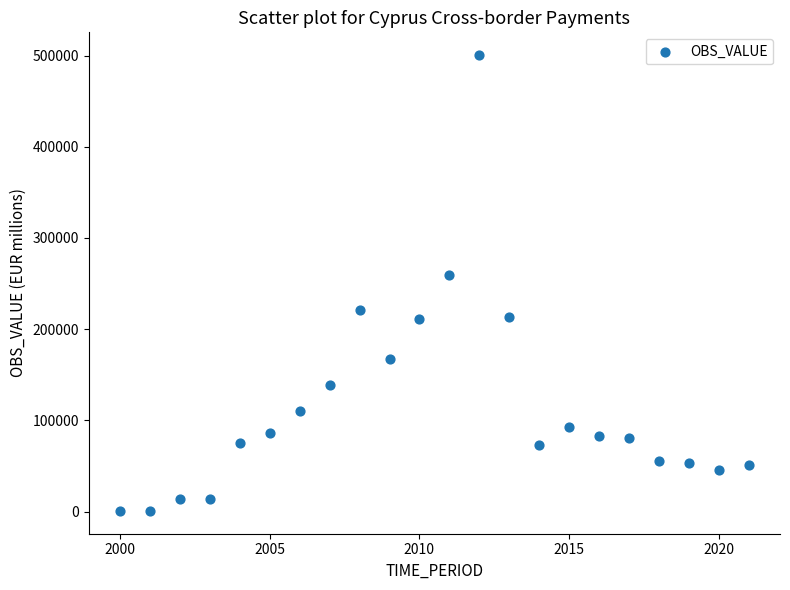

What Y value in the scatter plot is closest to 250577?

259387.2